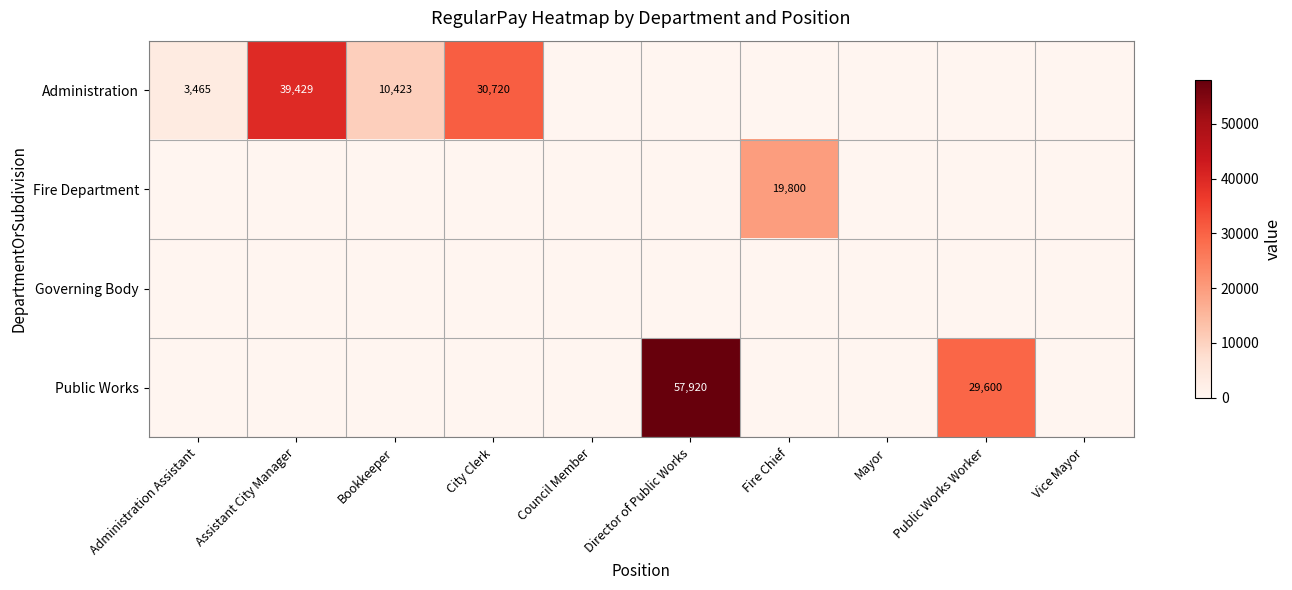

What is the spread (max minus min) of values at Administration Assistant?

3465